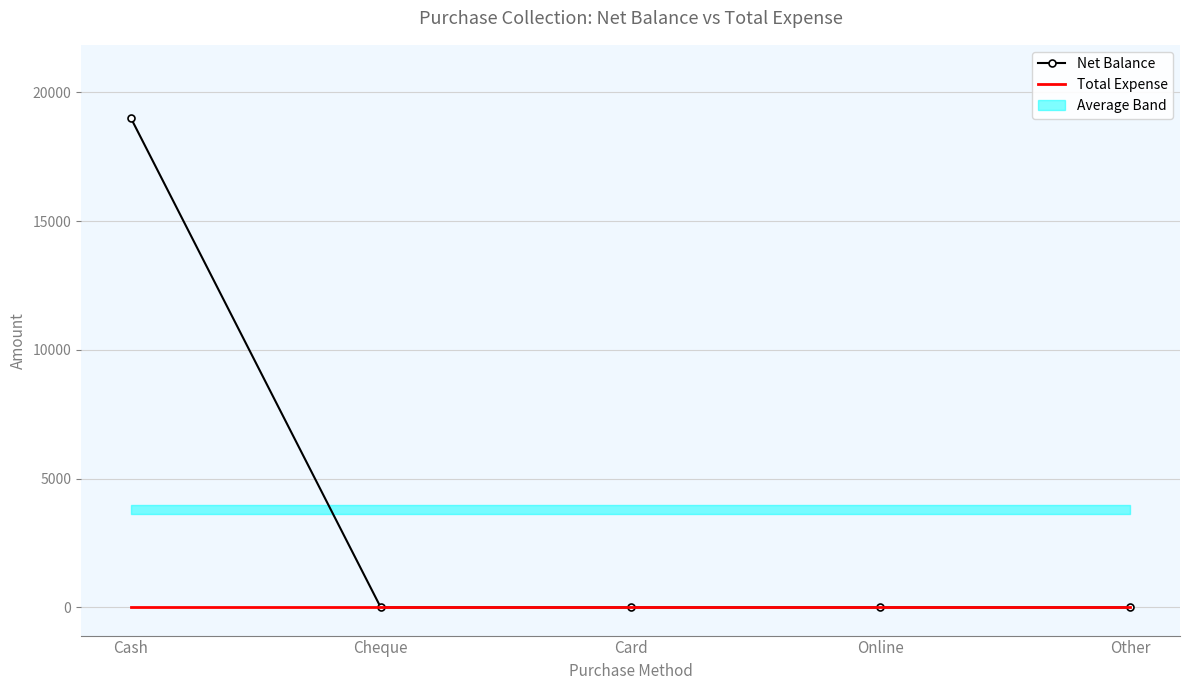

At which category does the chart reach its minimum across all series?

Cheque